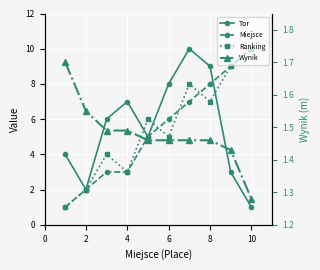

True or false: Ranking has more than 0 interior local peaks.

True